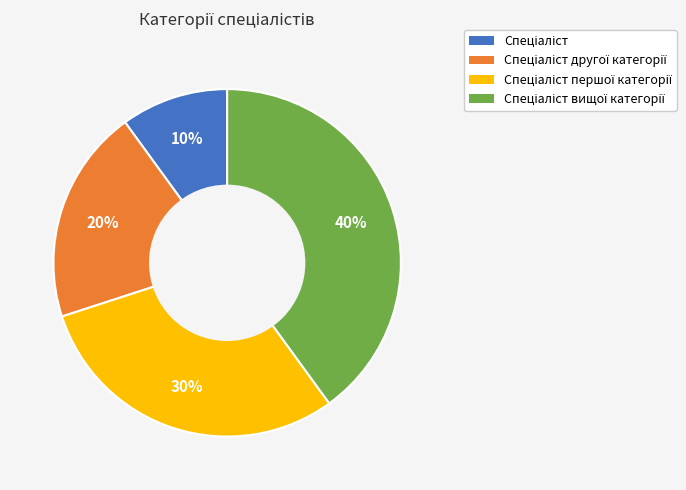

Is there a majority slice in this chart?

No